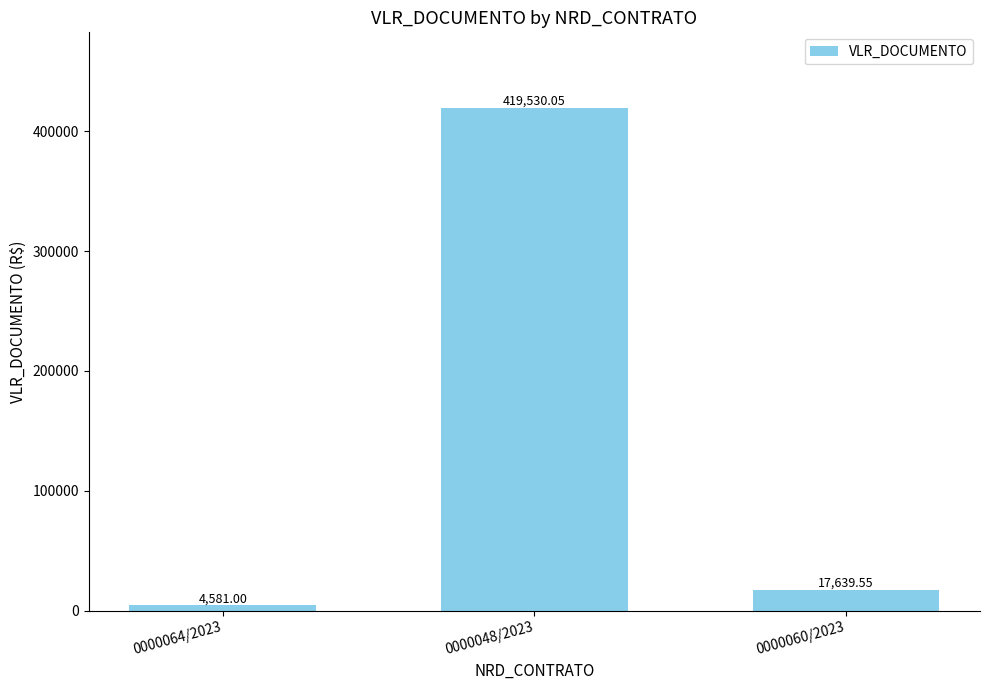

Count the number of data series in this chart.

1